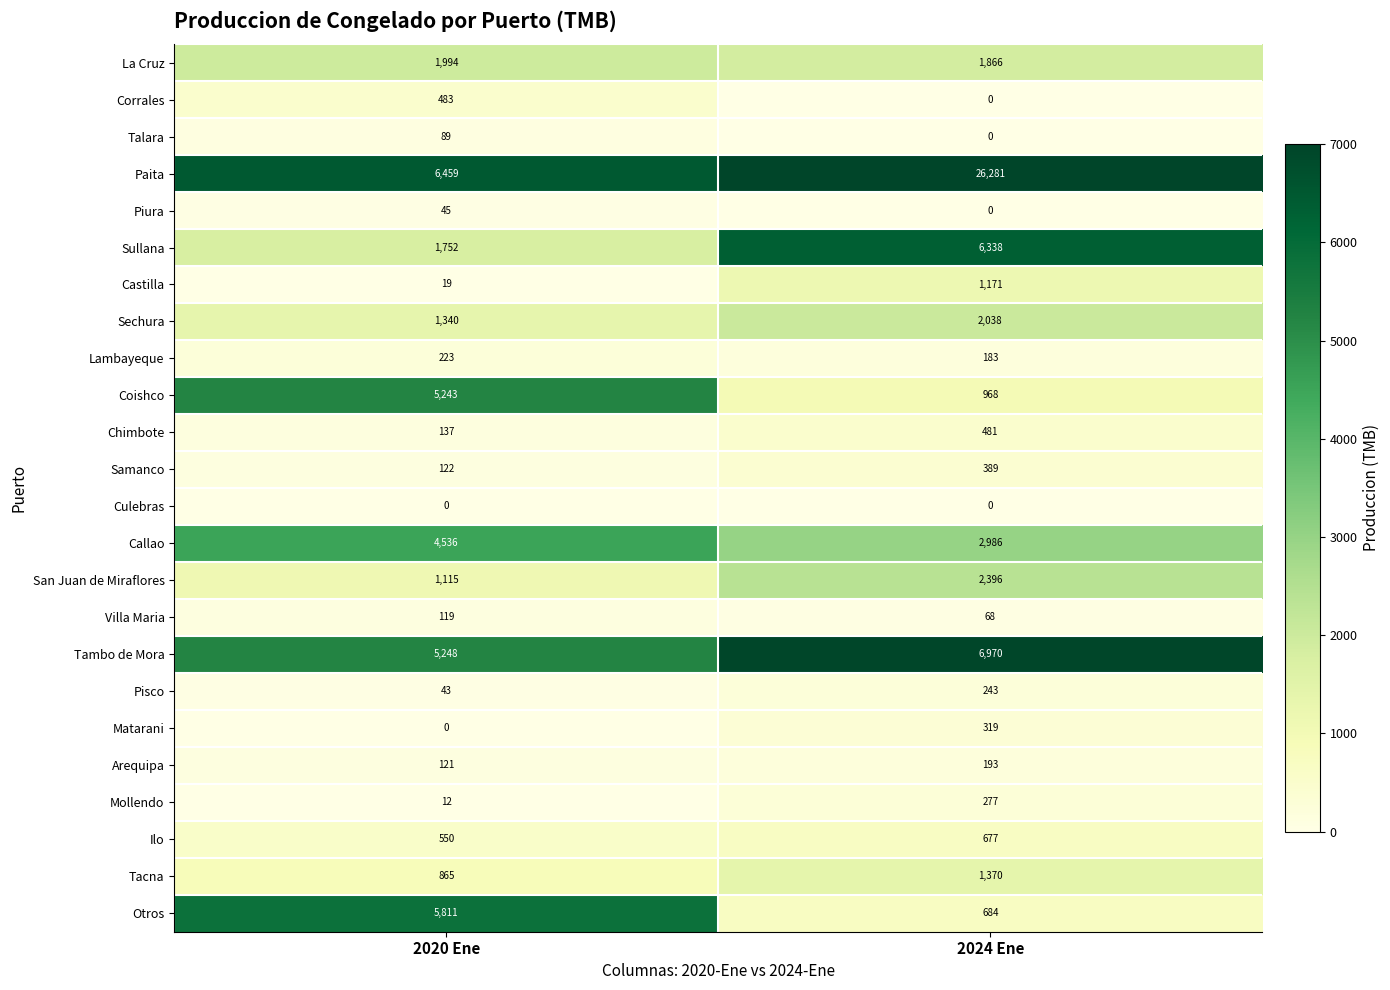

What is the total value across all series at 2020 Ene?

36326